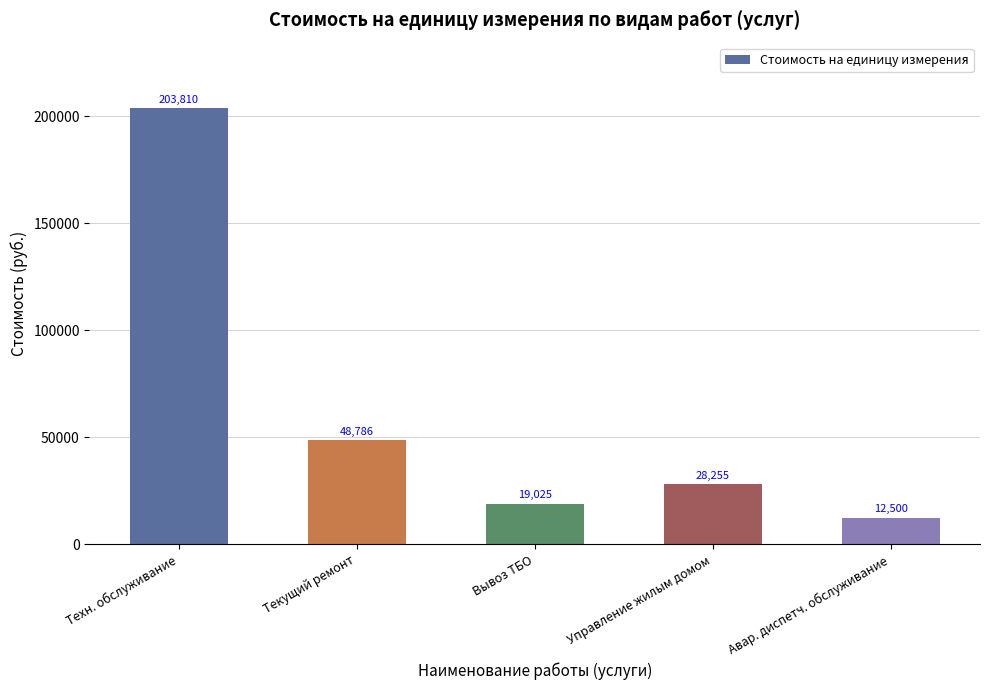

What is the sum of the values at Текущий ремонт and Авар. диспетч. обслуживание?

61286.3